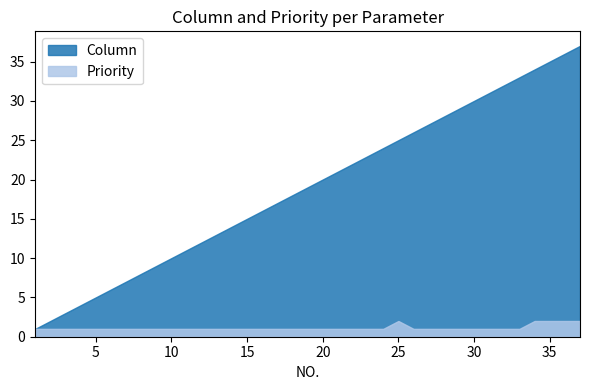

Reading left to right, what are all the values shown in this chart?

Column: 1	2	3	4	5	6	7	8	9	10	11	12	13	14	15	16	17	18	19	20	21	22	23	24	25	26	27	28	29	30	31	32	33	34	35	36	37
Priority: 1	1	1	1	1	1	1	1	1	1	1	1	1	1	1	1	1	1	1	1	1	1	1	1	2	1	1	1	1	1	1	1	1	2	2	2	2